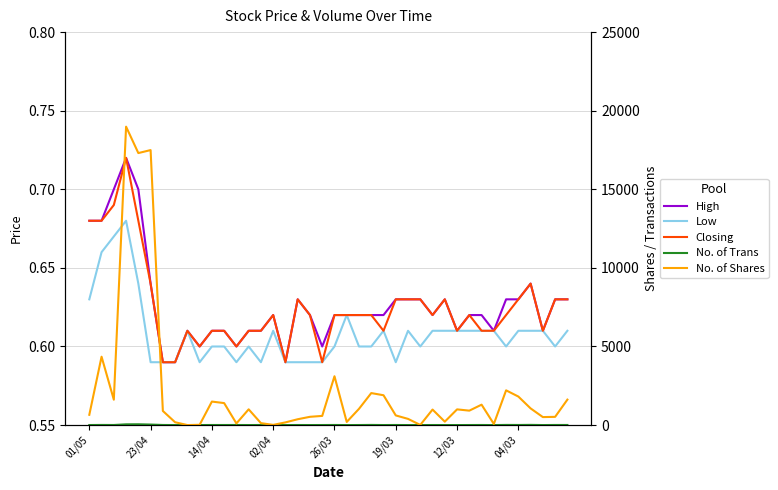

Which series has the widest spread of values?

No. of Shares